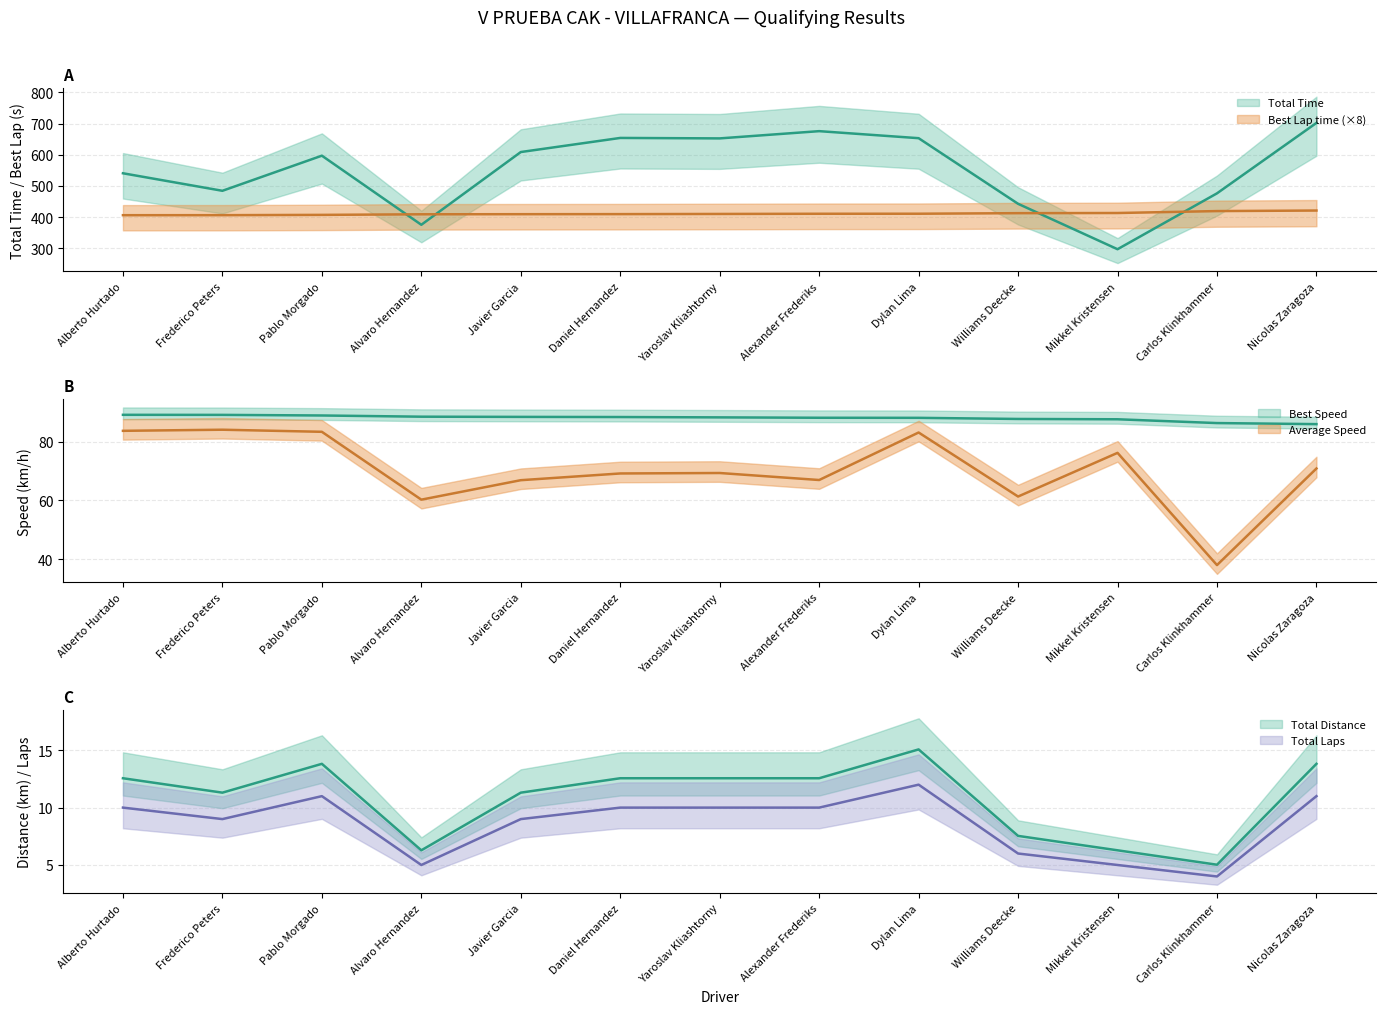

Reading left to right, list all the values displayed in this chart.

Total Time: Alberto Hurtado=540.4	Frederico Peters=484.2	Pablo Morgado=596.8	Alvaro Hernandez=375.2	Javier Garcia=608.5	Daniel Hernandez=653.7	Yaroslav Kliashtorny=652.2	Alexander Frederiks=675.5	Dylan Lima=652.9	Williams Deecke=442.4	Mikkel Kristensen=296.8	Carlos Klinkhammer=476.0	Nicolas Zaragoza=701.9
Best Lap time: Alberto Hurtado=405.9	Frederico Peters=406.0	Pablo Morgado=406.9	Alvaro Hernandez=408.8	Javier Garcia=409.1	Daniel Hernandez=409.4	Yaroslav Kliashtorny=409.9	Alexander Frederiks=410.5	Dylan Lima=410.6	Williams Deecke=412.4	Mikkel Kristensen=412.9	Carlos Klinkhammer=419.1	Nicolas Zaragoza=420.9
Best Speed: Alberto Hurtado=89.1	Frederico Peters=89.1	Pablo Morgado=88.9	Alvaro Hernandez=88.5	Javier Garcia=88.4	Daniel Hernandez=88.4	Yaroslav Kliashtorny=88.2	Alexander Frederiks=88.1	Dylan Lima=88.1	Williams Deecke=87.7	Mikkel Kristensen=87.6	Carlos Klinkhammer=86.3	Nicolas Zaragoza=86.0
Average Speed: Alberto Hurtado=83.7	Frederico Peters=84.0	Pablo Morgado=83.3	Alvaro Hernandez=60.3	Javier Garcia=66.9	Daniel Hernandez=69.2	Yaroslav Kliashtorny=69.3	Alexander Frederiks=66.9	Dylan Lima=83.1	Williams Deecke=61.3	Mikkel Kristensen=76.2	Carlos Klinkhammer=38.0	Nicolas Zaragoza=70.9
Total Distance: Alberto Hurtado=12.6	Frederico Peters=11.3	Pablo Morgado=13.8	Alvaro Hernandez=6.3	Javier Garcia=11.3	Daniel Hernandez=12.6	Yaroslav Kliashtorny=12.6	Alexander Frederiks=12.6	Dylan Lima=15.1	Williams Deecke=7.5	Mikkel Kristensen=6.3	Carlos Klinkhammer=5.0	Nicolas Zaragoza=13.8
Total Laps: Alberto Hurtado=10.0	Frederico Peters=9.0	Pablo Morgado=11.0	Alvaro Hernandez=5.0	Javier Garcia=9.0	Daniel Hernandez=10.0	Yaroslav Kliashtorny=10.0	Alexander Frederiks=10.0	Dylan Lima=12.0	Williams Deecke=6.0	Mikkel Kristensen=5.0	Carlos Klinkhammer=4.0	Nicolas Zaragoza=11.0